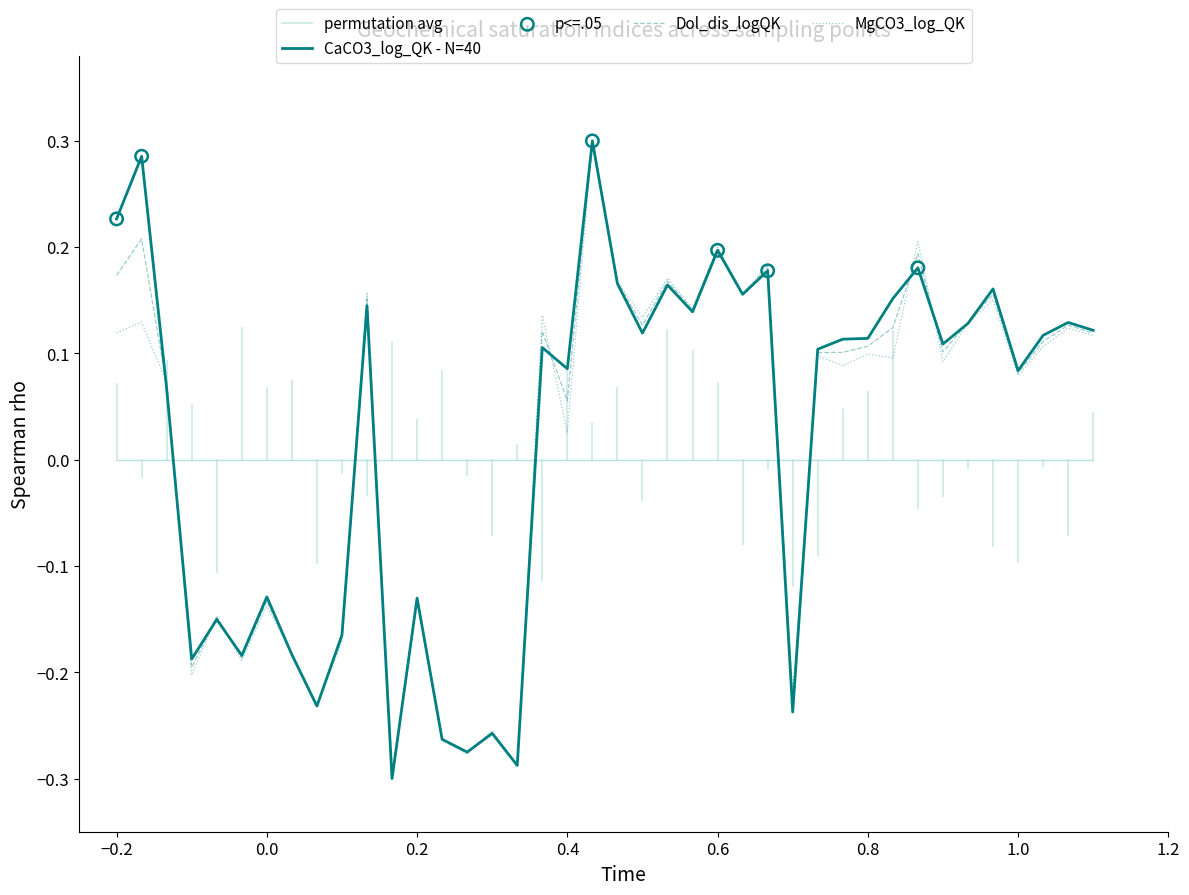

Which series contains the highest Y value?

CaCO3_log_QK